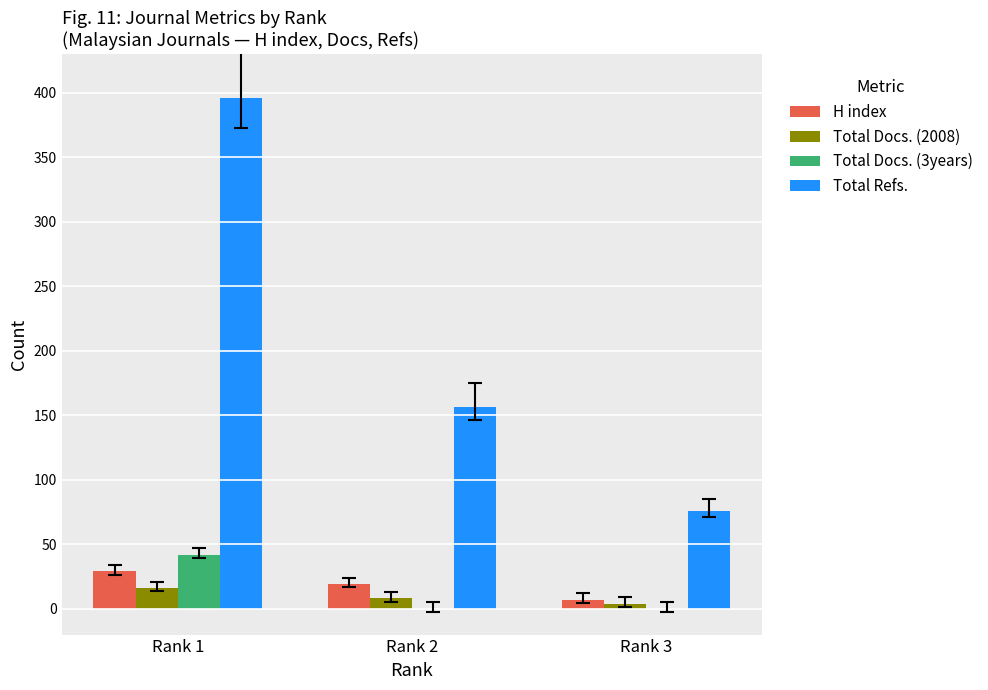

Which series has the largest total across all categories?

Total Refs.